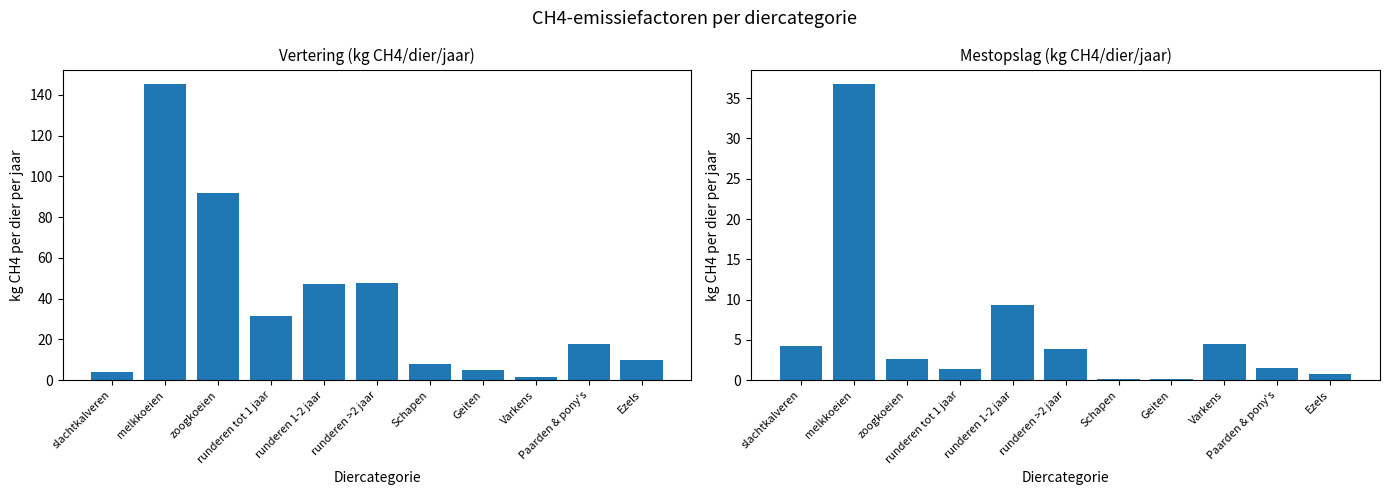

Reading left to right, extract all data points from this chart.

Vertering (kg CH4/dier/jaar): slachtkalveren=4.0	melkkoeien=145.2	zoogkoeien=91.9	runderen tot 1 jaar=31.5	runderen 1-2 jaar=47.3	runderen >2 jaar=47.7	Schapen=8.0	Geiten=5.0	Varkens=1.5	Paarden & pony's=18.0	Ezels=10.0
Mestopslag (kg CH4/dier/jaar): slachtkalveren=4.2	melkkoeien=36.7	zoogkoeien=2.6	runderen tot 1 jaar=1.4	runderen 1-2 jaar=9.4	runderen >2 jaar=3.9	Schapen=0.2	Geiten=0.1	Varkens=4.5	Paarden & pony's=1.6	Ezels=0.8